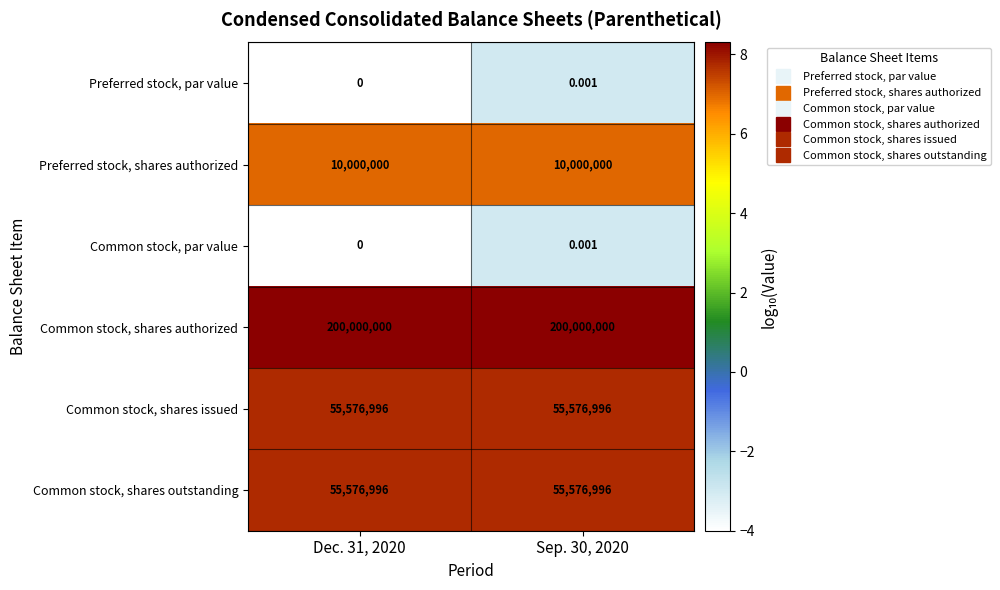

Which series has the largest total across all categories?

Common stock, shares authorized